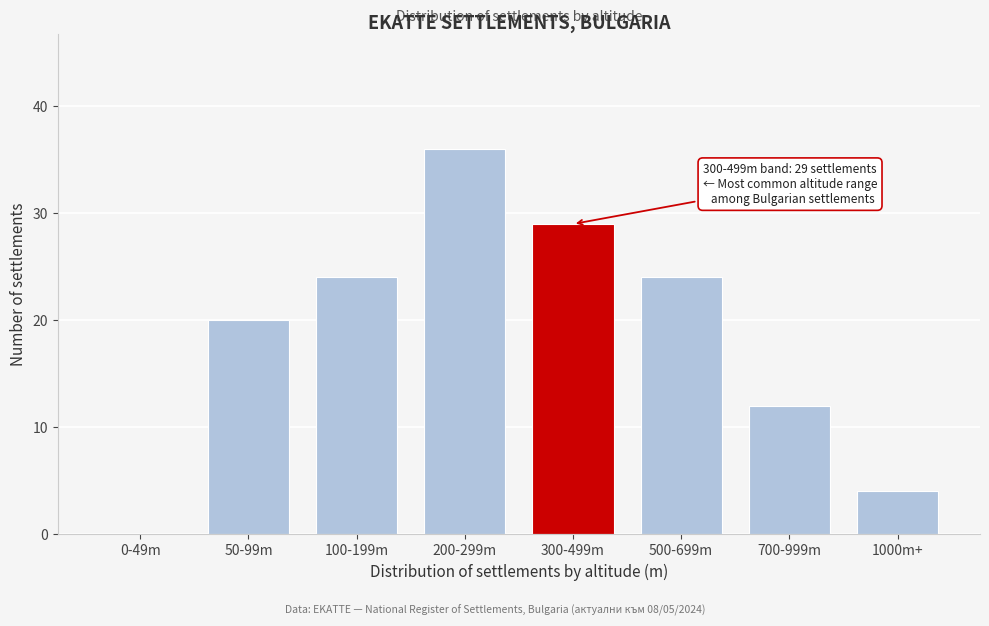

Reading right to left, transcribe all the data shown in this chart.

1000m+=4	700-999m=12	500-699m=24	300-499m=29	200-299m=36	100-199m=24	50-99m=20	0-49m=0